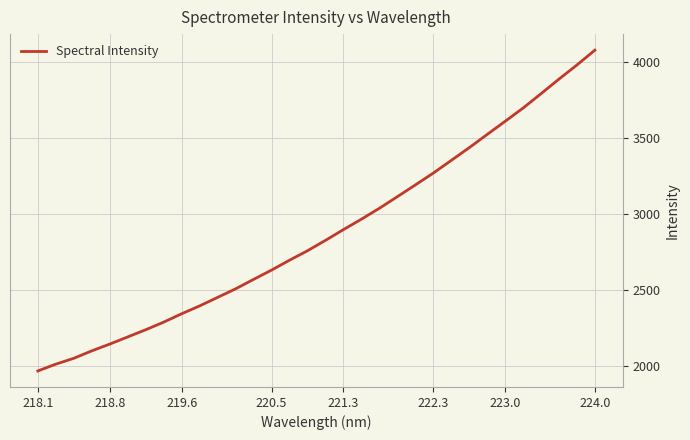

What is the smallest value displayed?

1968.1